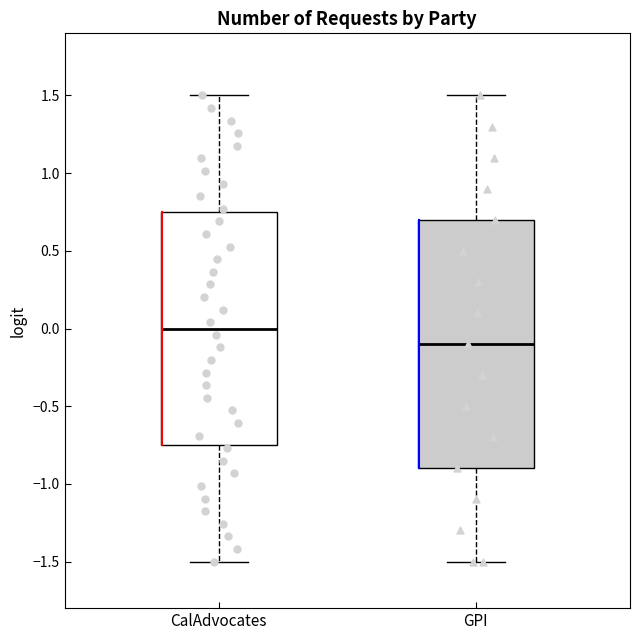

Comparing the boxes themselves (not the whiskers), which one is the tallest?

GPI